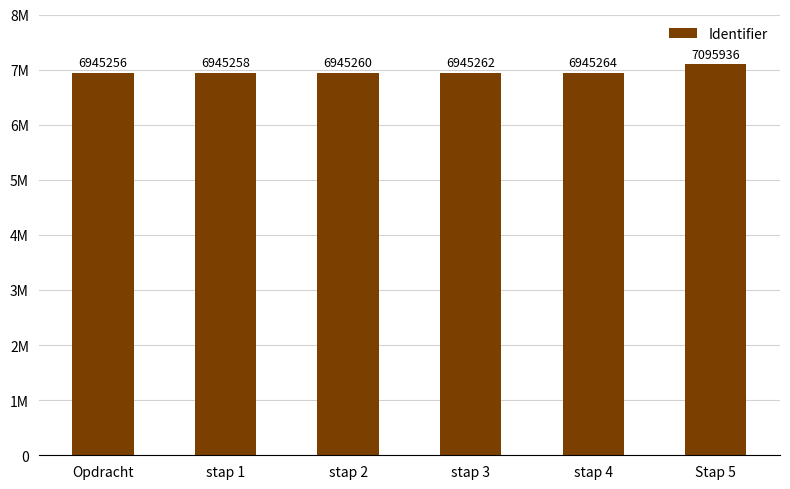

What is the average value?

6970373